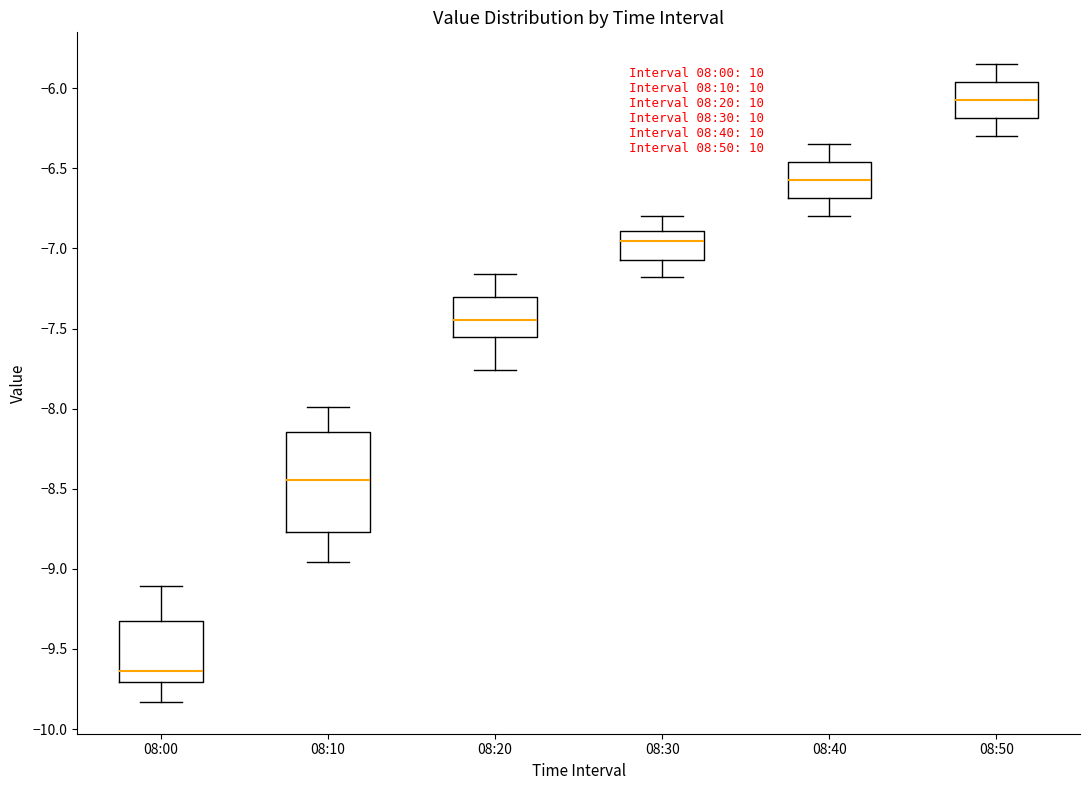

Reading left to right, read every box against the y-axis: the position of its median line, the range the box covers, and the ends of its whiskers. The values are not printed on the chart, so give them approximately, as read against the axis.

08:00: median -9.65, box -9.70 to -9.35, whiskers -9.85 to -9.10
08:10: median -8.45, box -8.75 to -8.15, whiskers -8.95 to -8.00
08:20: median -7.45, box -7.55 to -7.30, whiskers -7.75 to -7.15
08:30: median -6.95, box -7.05 to -6.90, whiskers -7.20 to -6.80
08:40: median -6.55, box -6.70 to -6.45, whiskers -6.80 to -6.35
08:50: median -6.05, box -6.20 to -5.95, whiskers -6.30 to -5.85